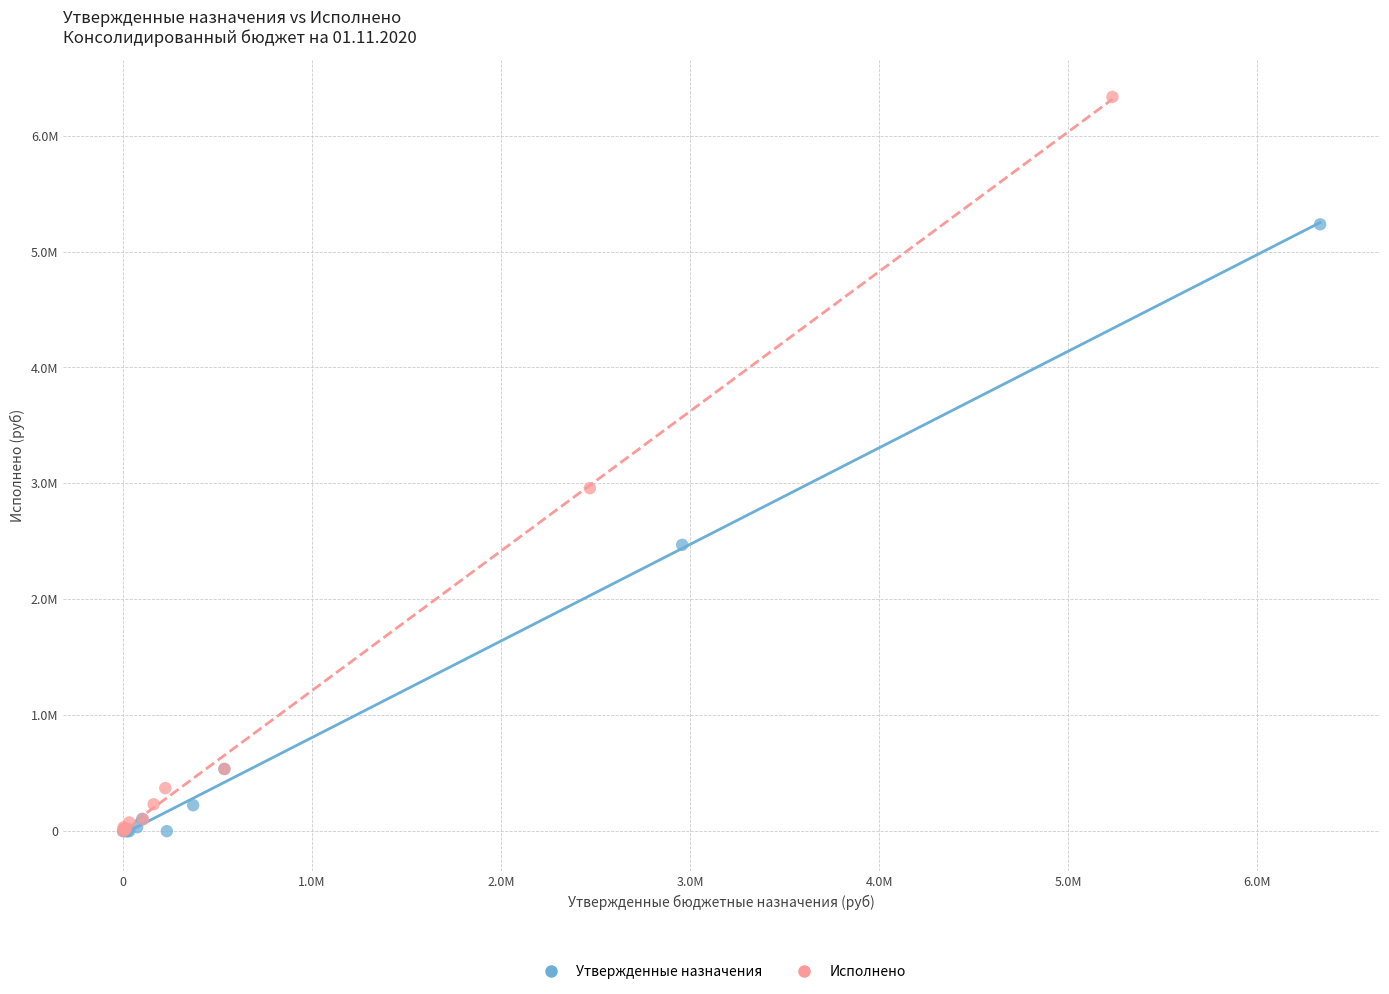

What are all the series names shown in the legend?

Утвержденные назначения, Исполнено